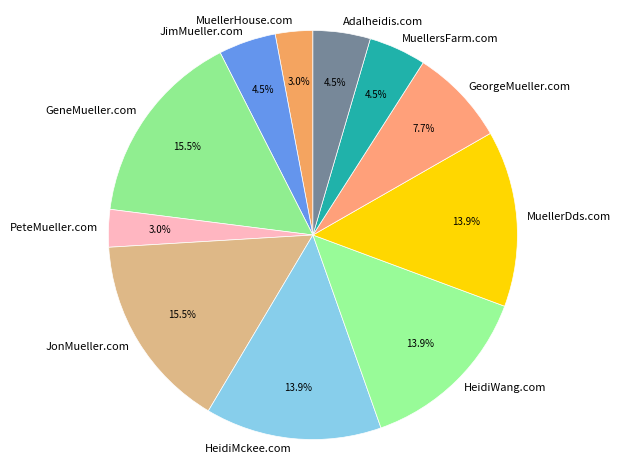

Is the sum of PeteMueller.com and HeidiMckee.com greater than half?

No